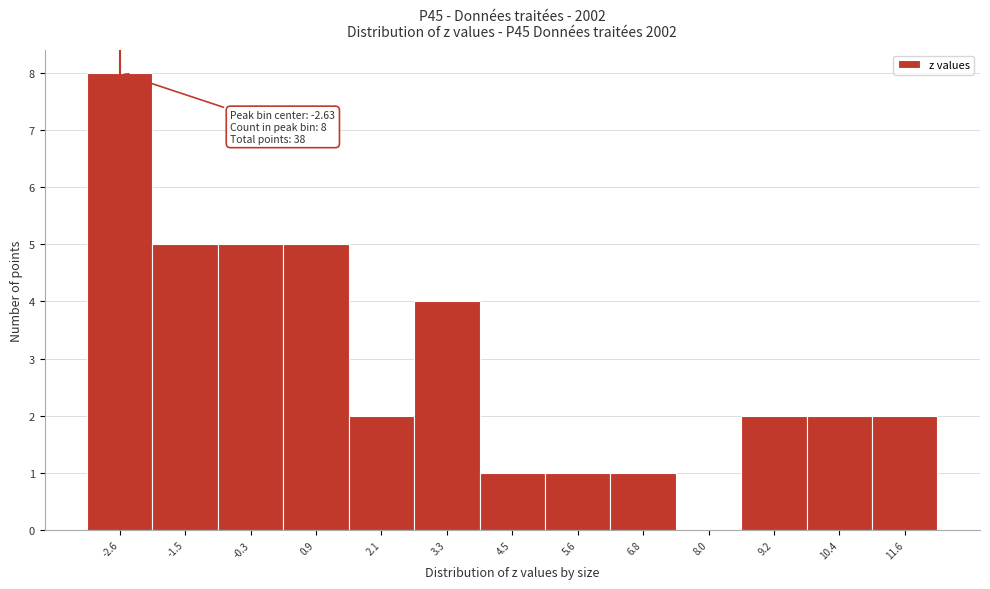

Which range on the x-axis has the tallest bar?

-3.2 to -2.0